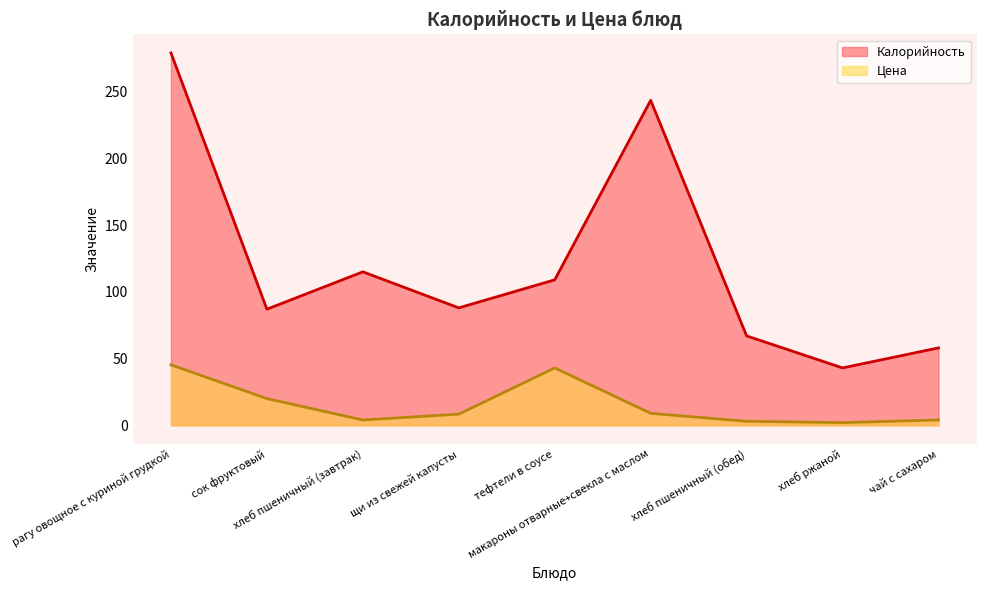

How many data points in Цена are less than 8?

4